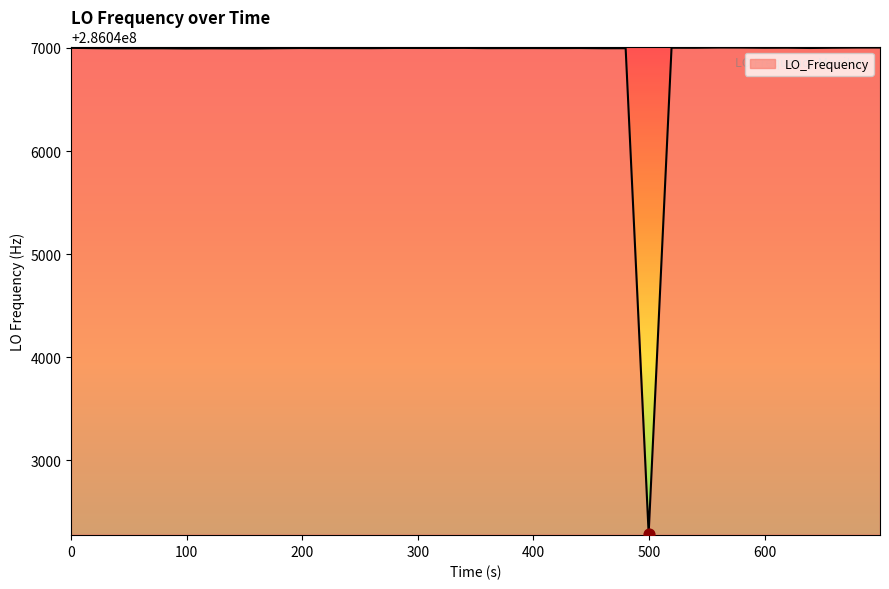

What is the maximum value shown in the chart?

286047004.3